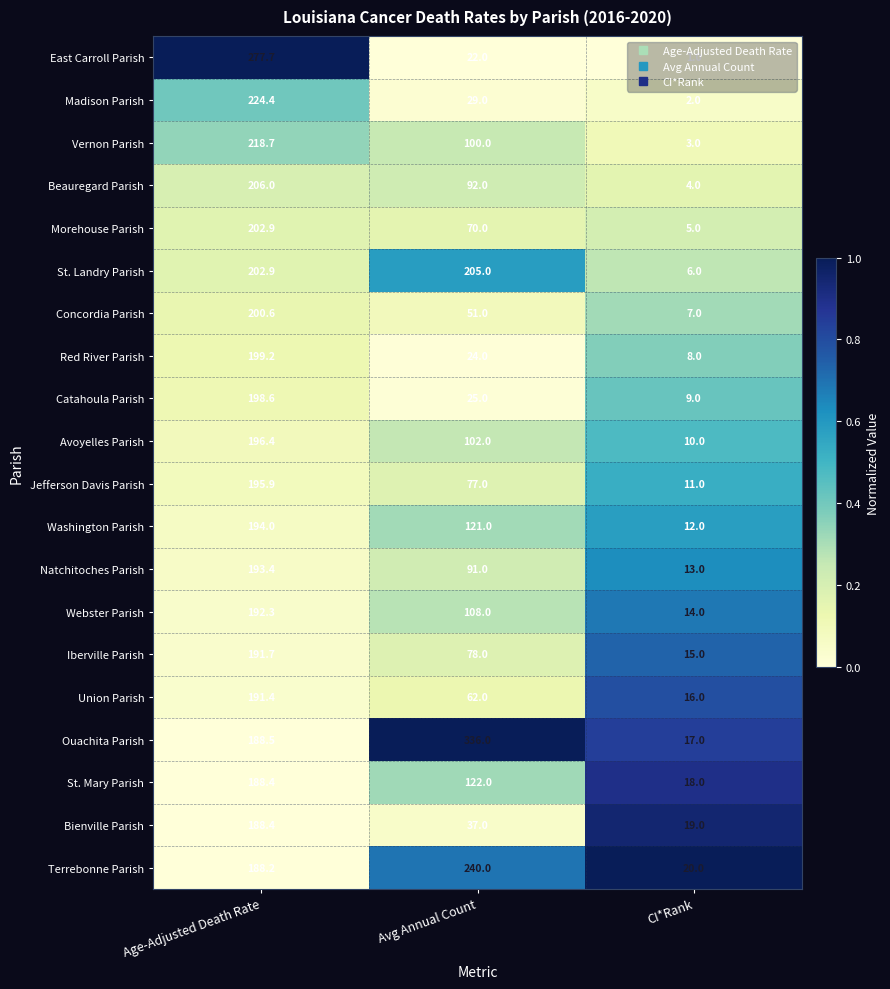

What is the maximum value for Jefferson Davis Parish?

195.9